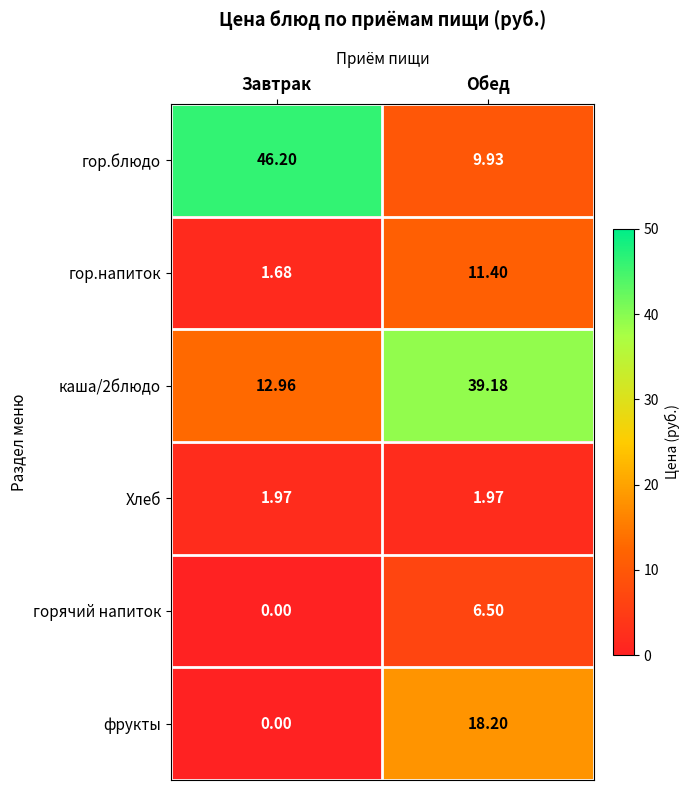

At which category does the chart reach its peak across all series?

Завтрак